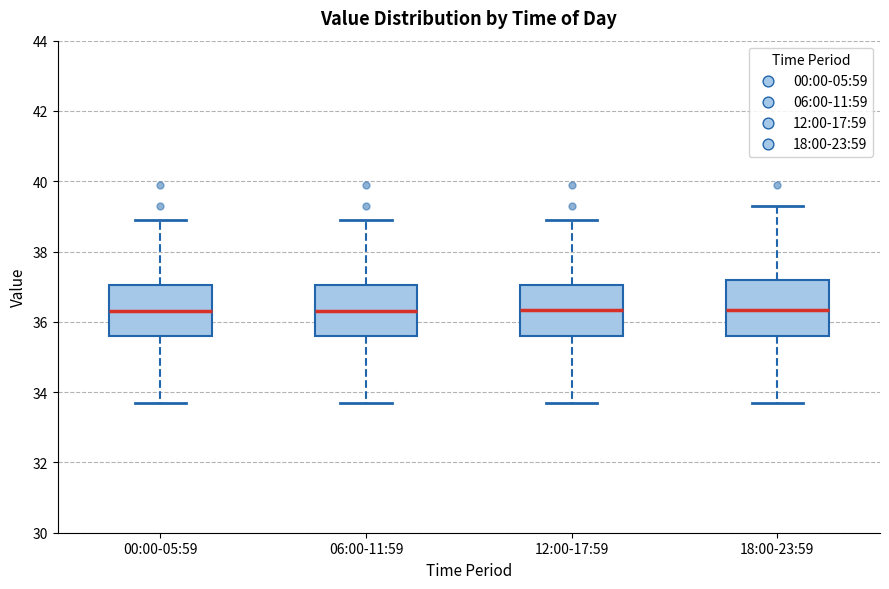

Where is the upper edge of the box for 06:00-11:59 on the y-axis? The values are not printed on the chart, so give them approximately, as read against the axis.

37.0